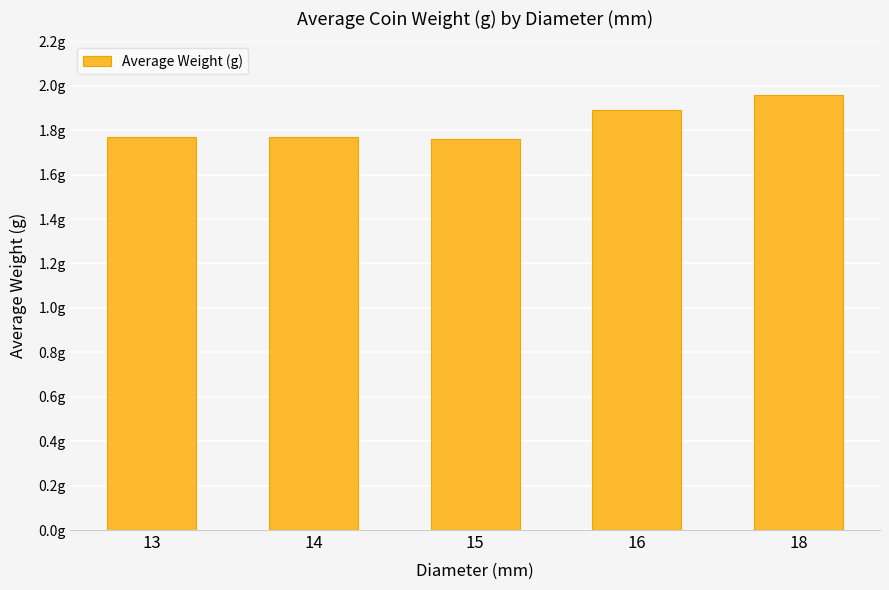

What is the maximum value shown in the chart?

2.0